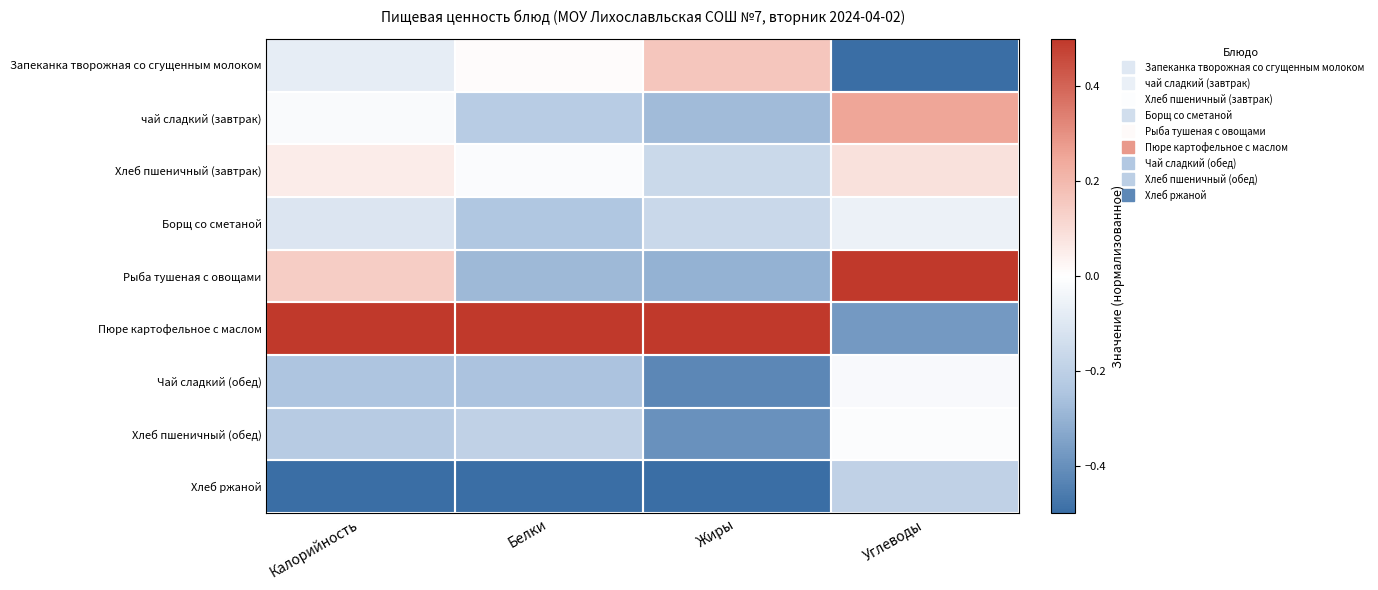

Which series has the largest total across all categories?

Пюре картофельное с маслом